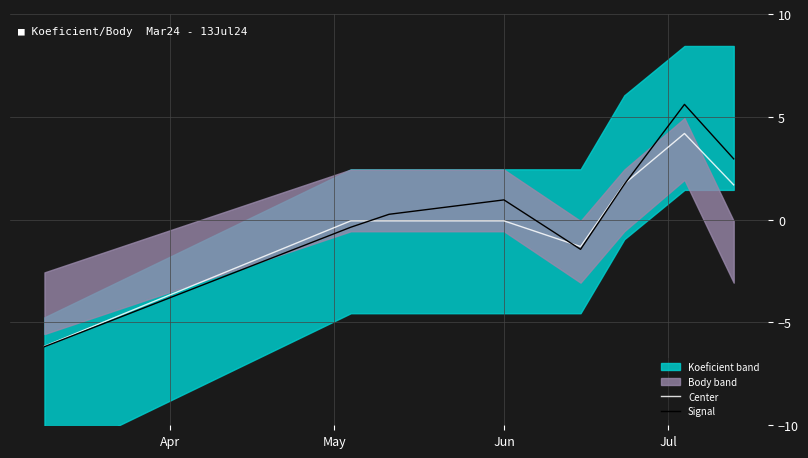

At how many categories does at least one series exceed -4?

7